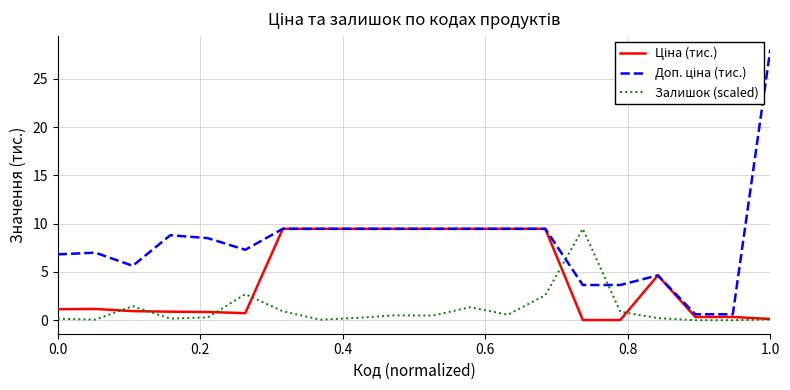

What is the greatest value displayed?

28.0